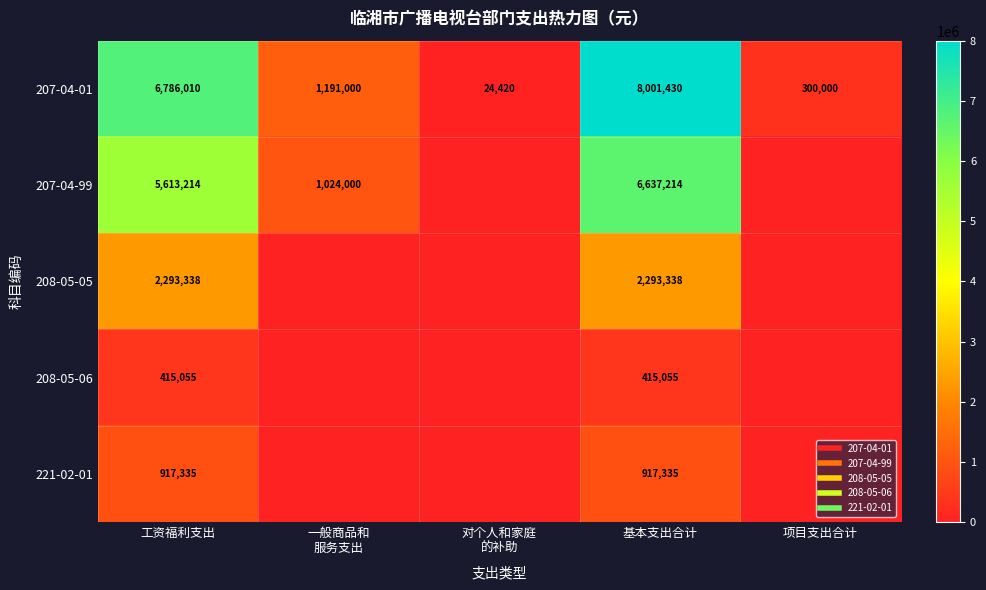

Which category has the highest value across all series?

基本支出合计